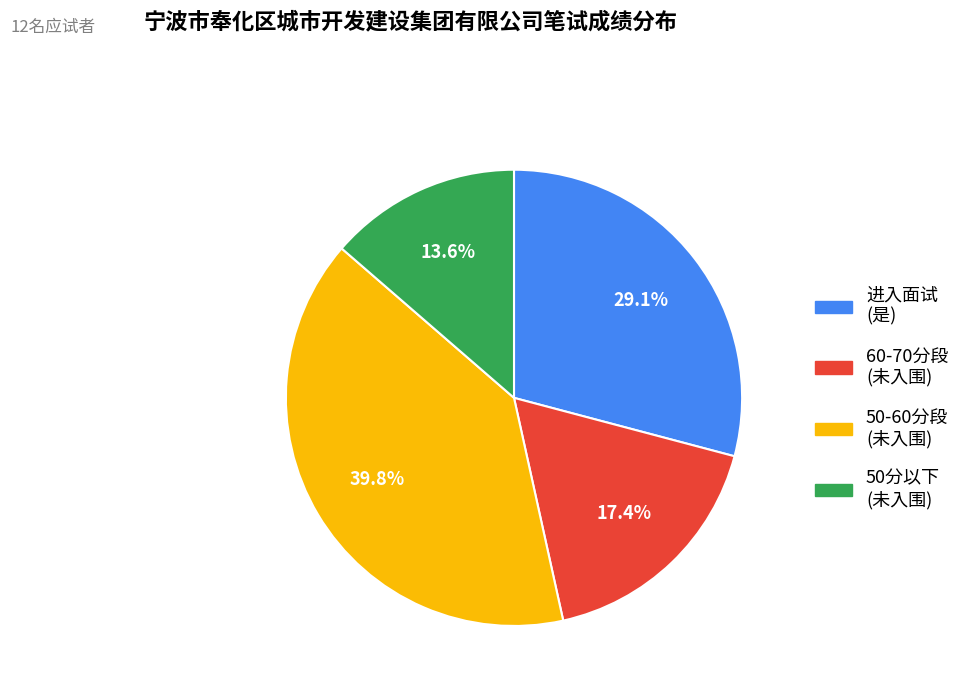

To the nearest percent, what is the difference between the largest and smallest slice percentages?

26%